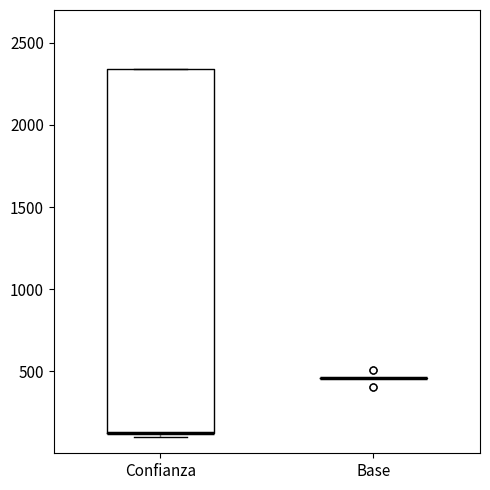

Reading left to right, transcribe this box plot: for each box, give where its median line is, the range the box spans, and where its two whiskers end, as read against the y-axis. The values are not printed on the chart, so give them approximately, as read against the axis.

Confianza: median 150 (drawn on the box's lower edge), box 150 to 2350, whiskers 100 to 2350
Base: box collapsed to a line at 450, whiskers 450 to 450